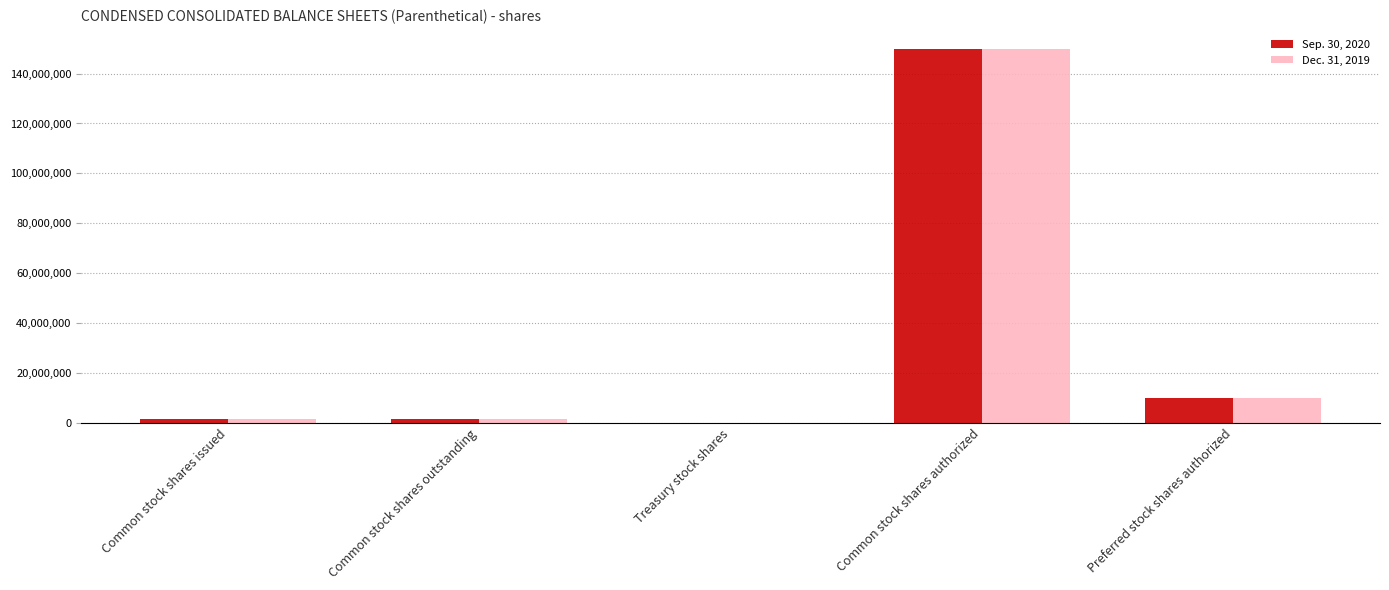

Is it true that Sep. 30, 2020 equals 10000000 at Preferred stock shares authorized?

True